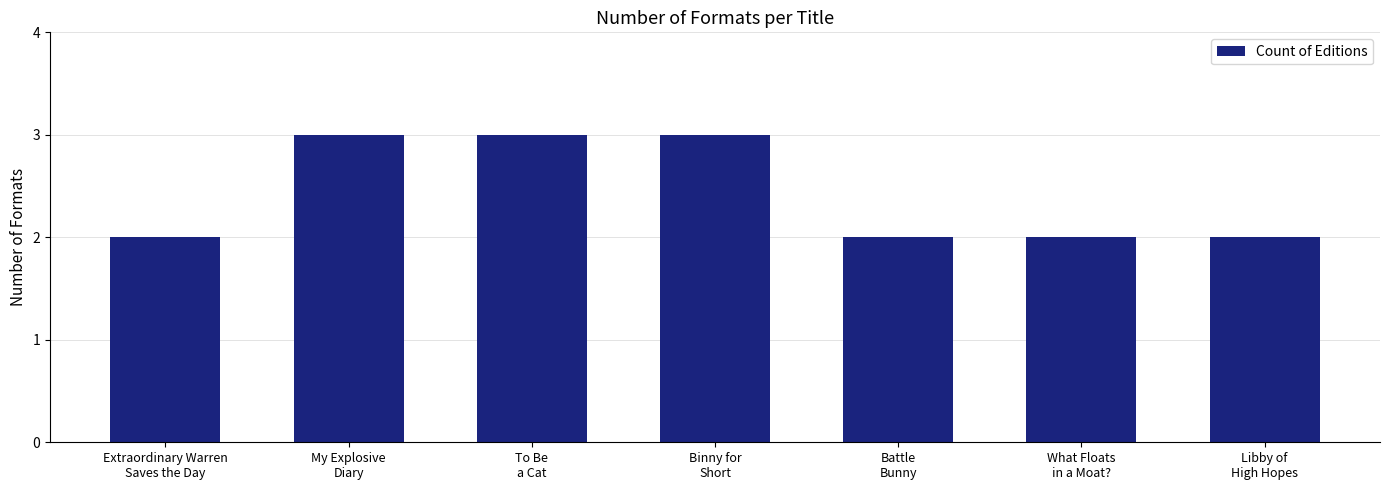

What is the change in value from Extraordinary Warren
Saves the Day to To Be
a Cat?

+1